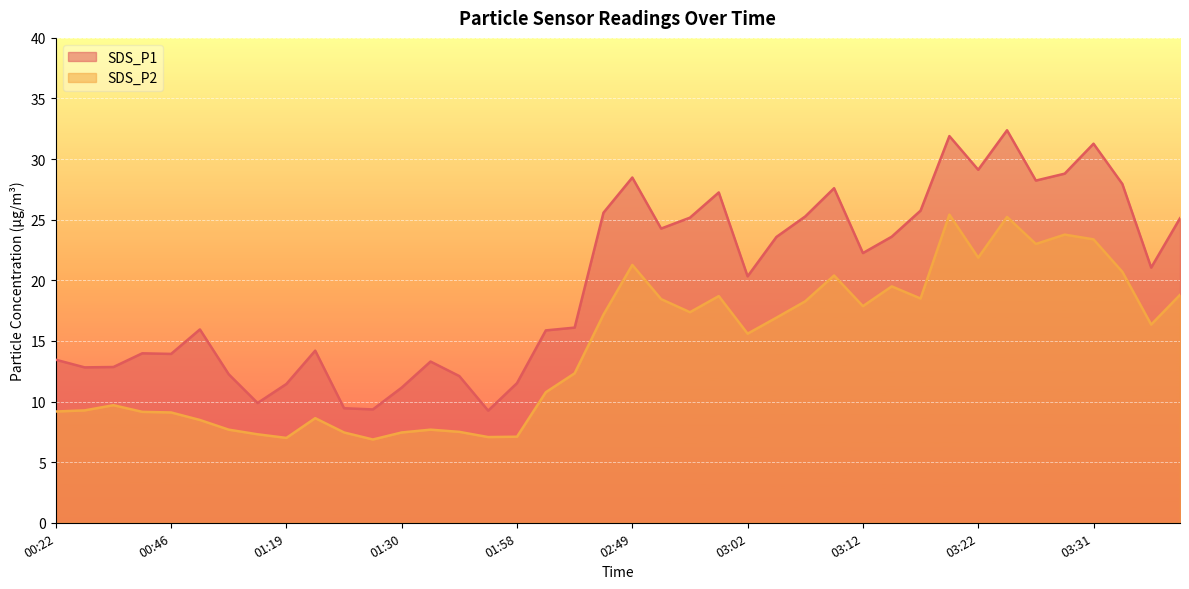

What is the value of the SDS_P1 point at the 32nd from the left?

31.9